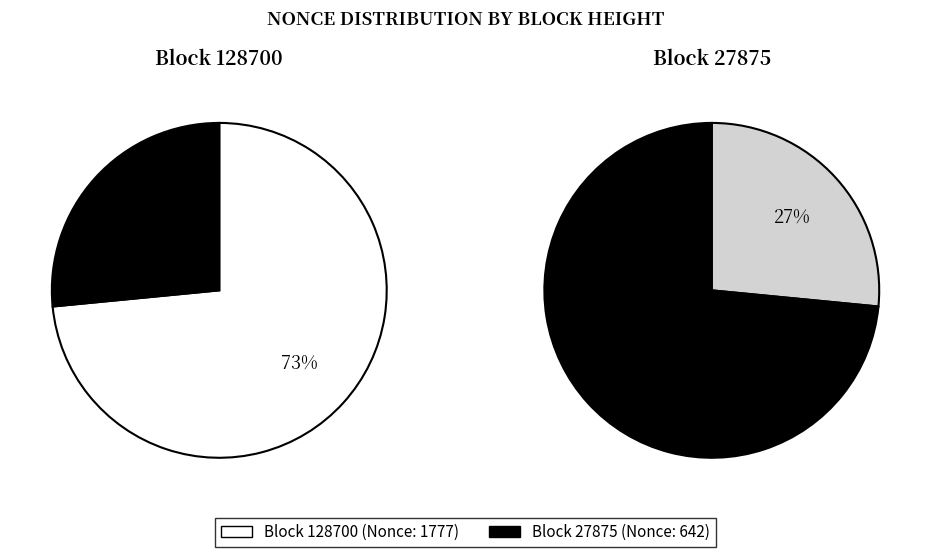

Is it true that 27875 is 16% of the pie?

False